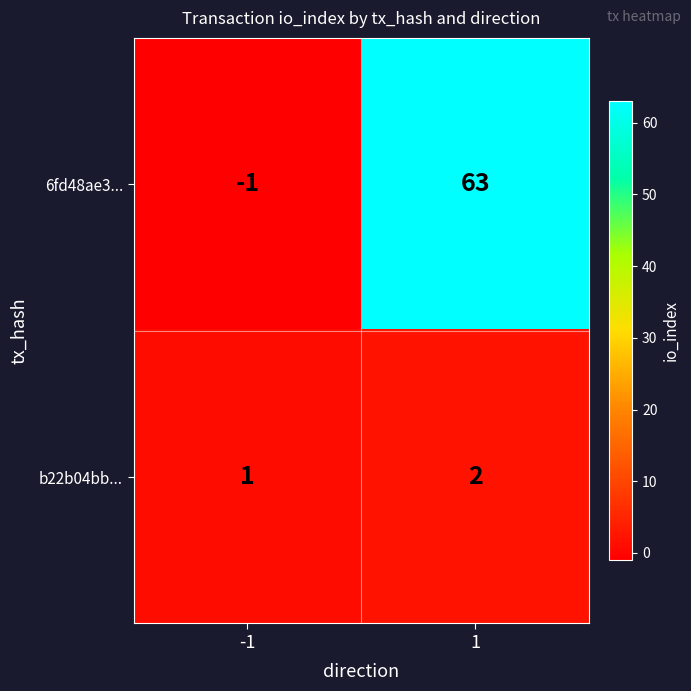

Which series has the largest total across all categories?

6fd48ae3...